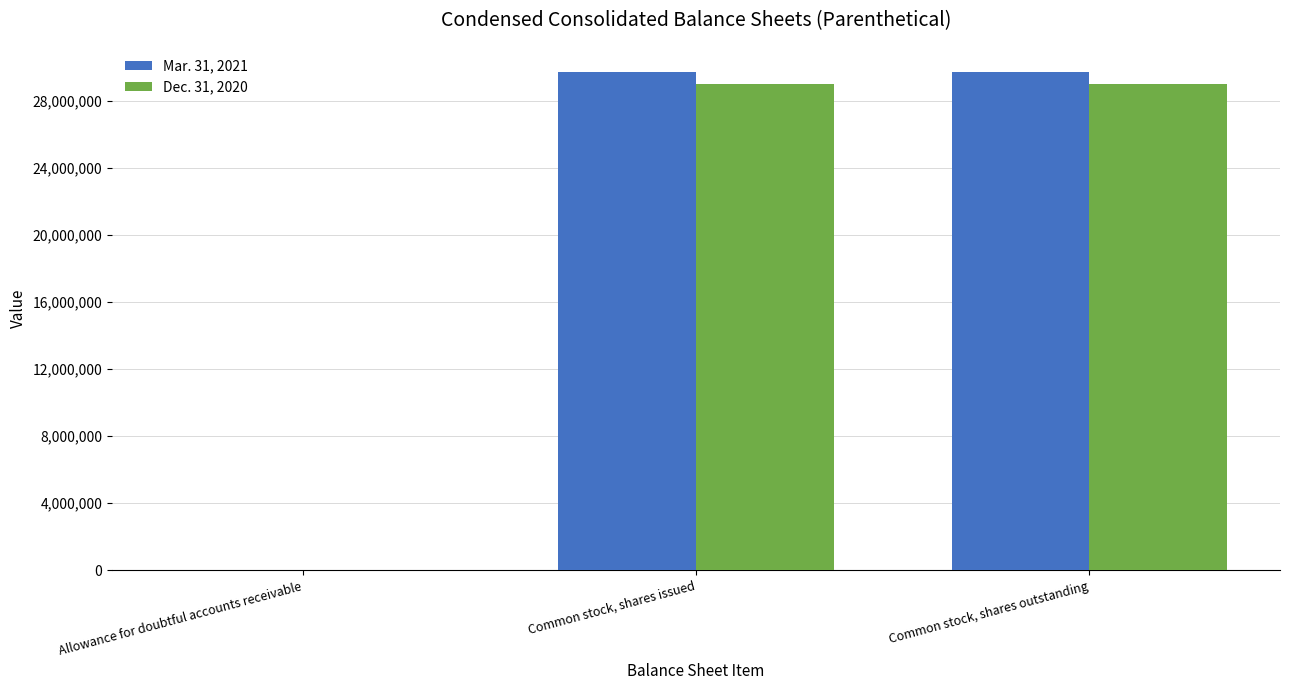

Reading left to right, extract all data points from this chart.

Mar. 31, 2021: Allowance for doubtful accounts receivable=393	Common stock, shares issued=29732852	Common stock, shares outstanding=29732852
Dec. 31, 2020: Allowance for doubtful accounts receivable=417	Common stock, shares issued=29020424	Common stock, shares outstanding=29020424